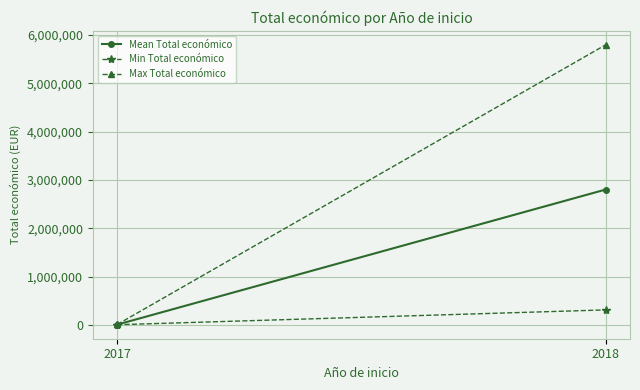

Rank the categories by Mean Total económico value from highest to lowest.

2018, 2017